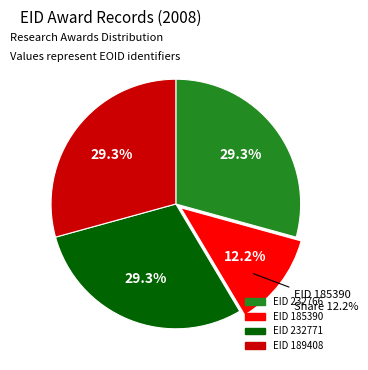

Do 232766 and 185390 together represent more than half of the pie?

No